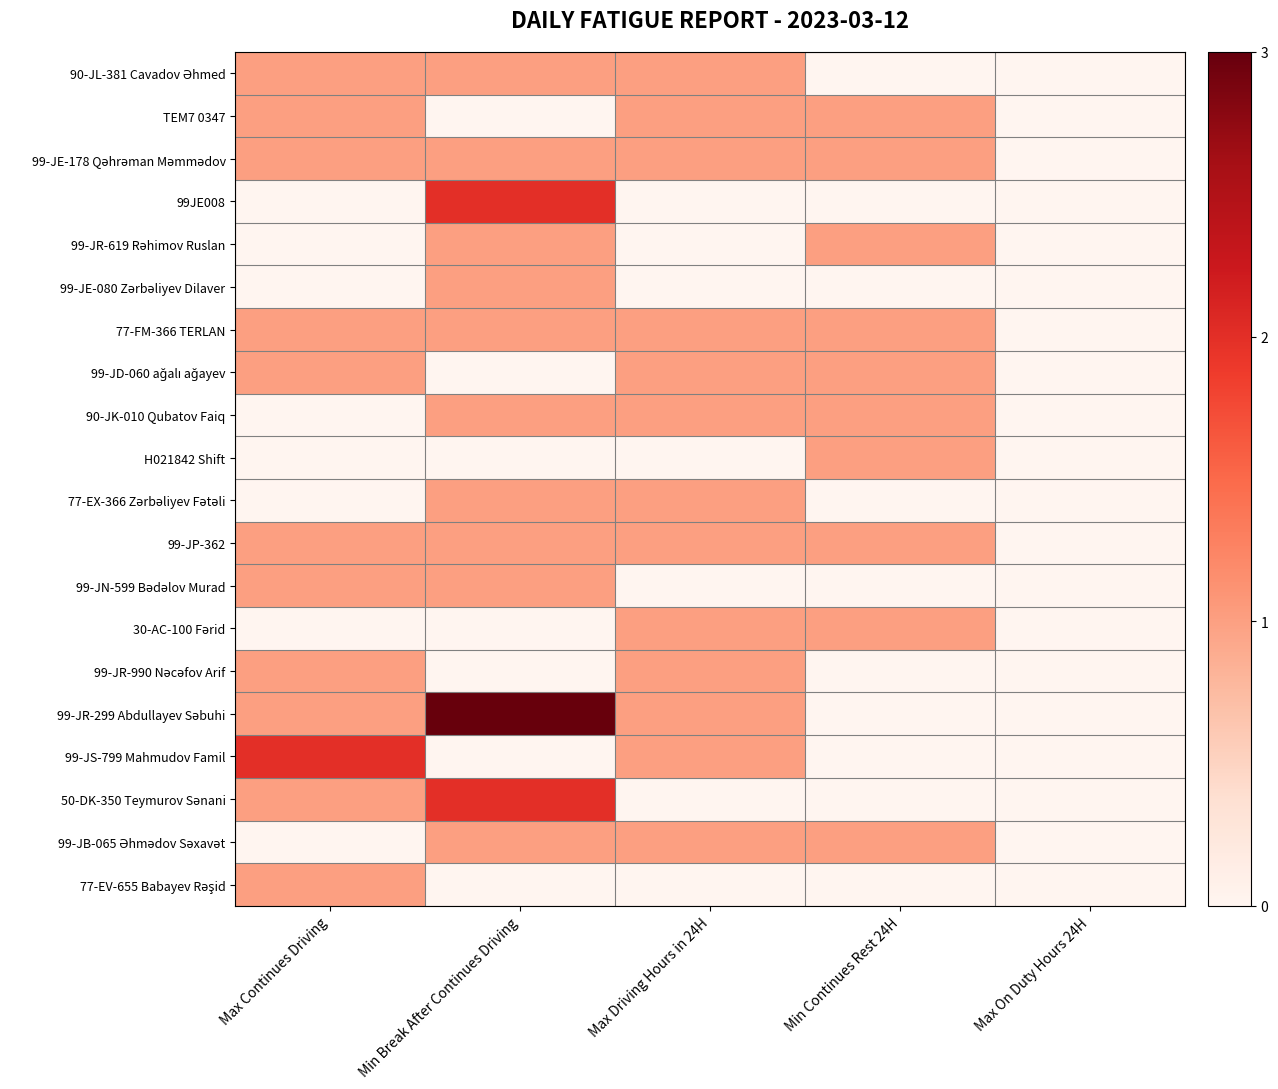

What is the total value across all series at Max Continues Driving?

13